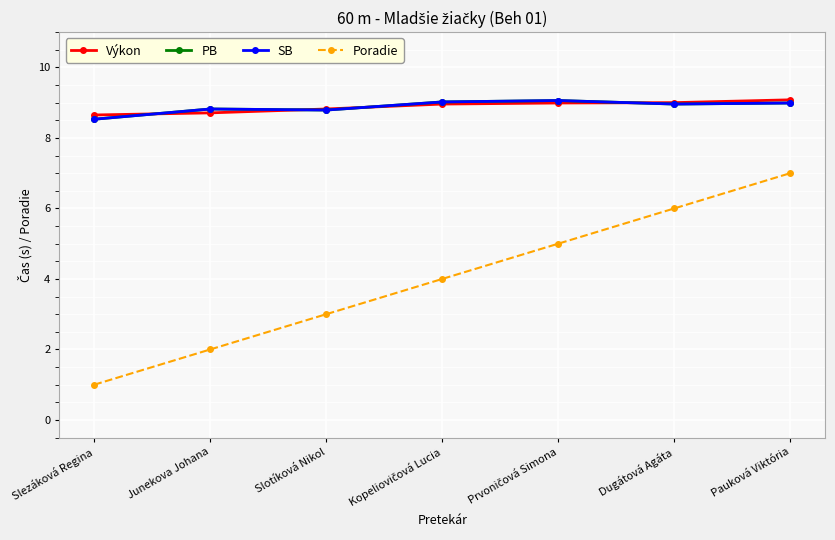

Does the chart display data point markers on the line(s)?

Yes